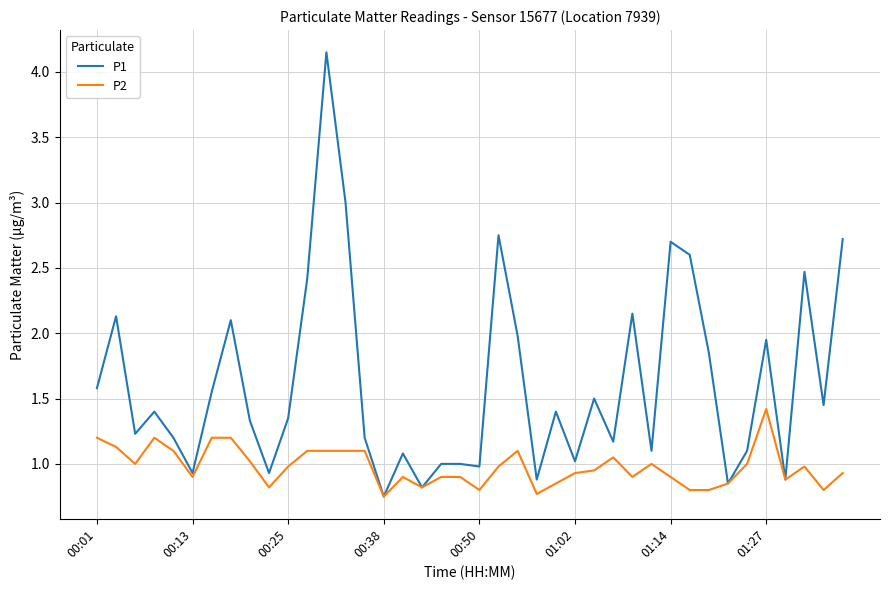

Which series has the largest range (max minus min)?

P1